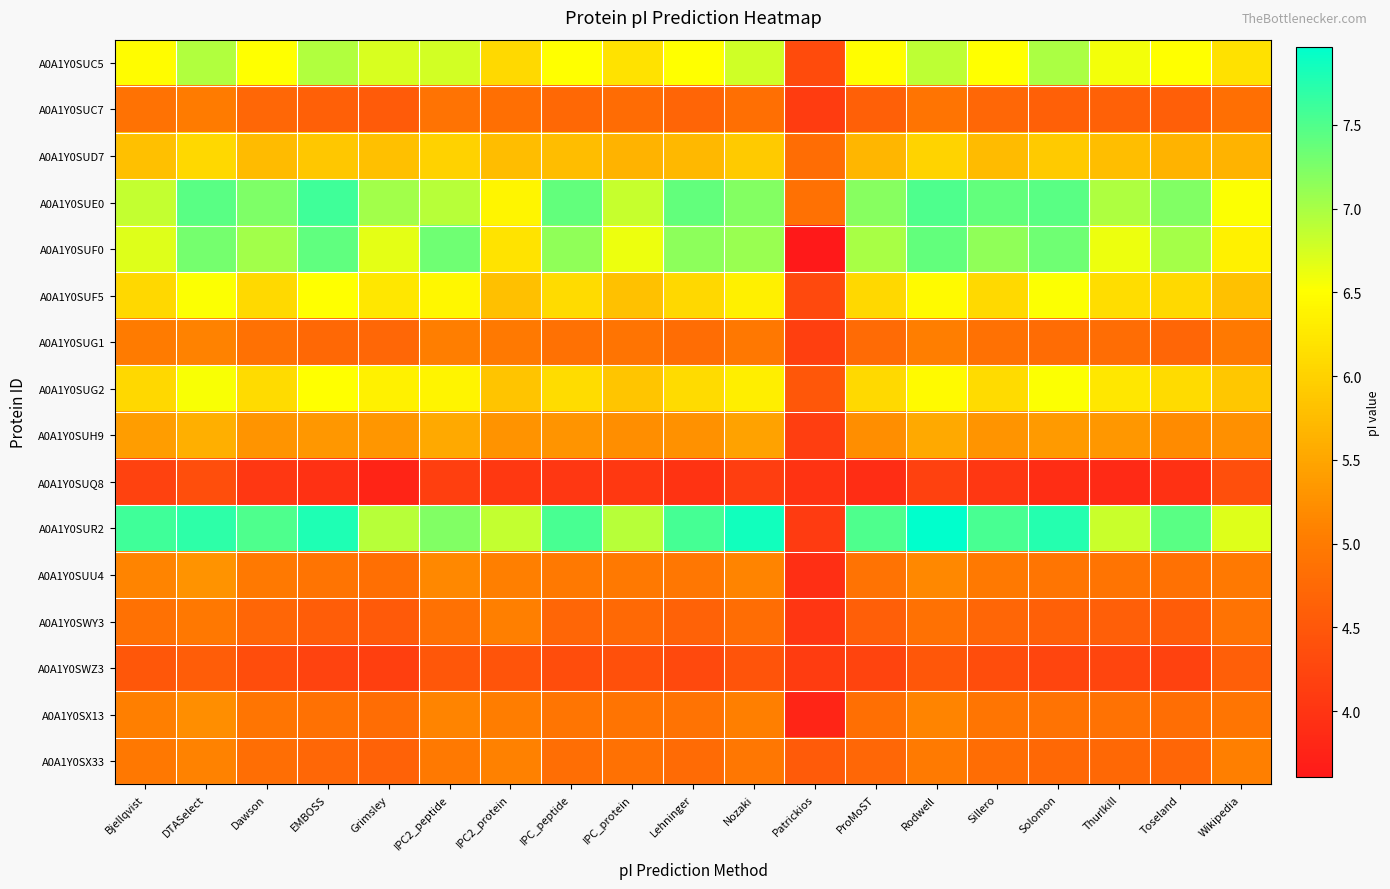

At Dawson, list the series in order from smallest to largest.

A0A1Y0SUQ8, A0A1Y0SWZ3, A0A1Y0SWY3, A0A1Y0SUC7, A0A1Y0SX33, A0A1Y0SUG1, A0A1Y0SX13, A0A1Y0SUU4, A0A1Y0SUH9, A0A1Y0SUD7, A0A1Y0SUF5, A0A1Y0SUG2, A0A1Y0SUC5, A0A1Y0SUF0, A0A1Y0SUE0, A0A1Y0SUR2